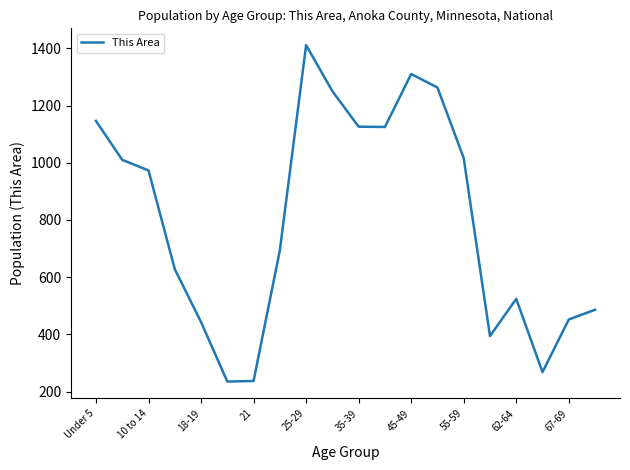

What is the difference between the maximum and minimum values?

1176